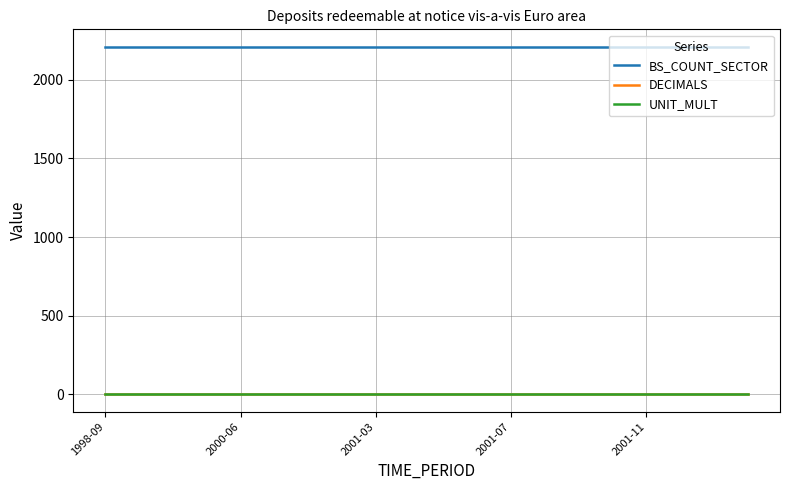

True or false: DECIMALS and BS_COUNT_SECTOR intersect in this chart.

False